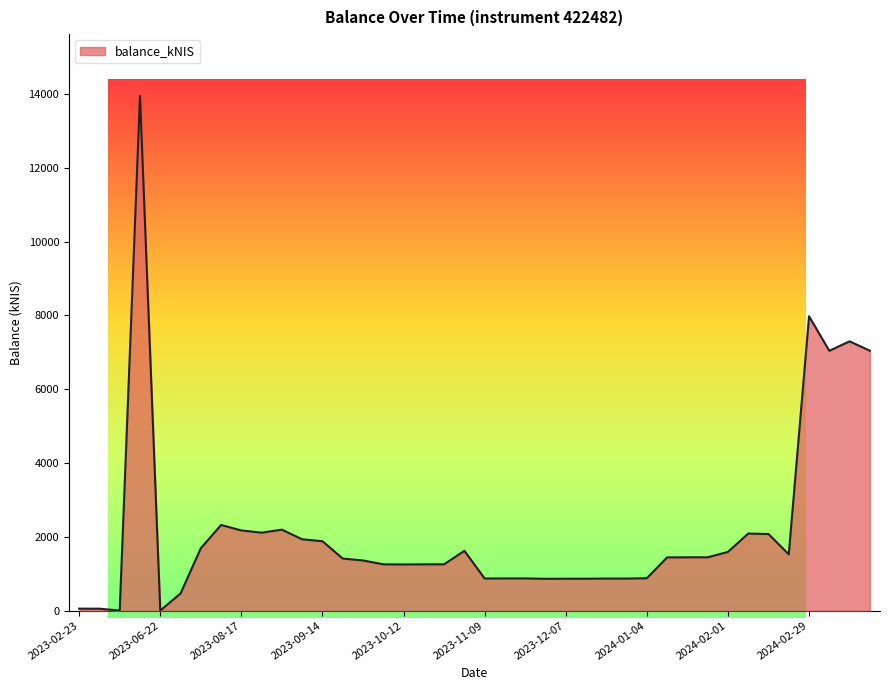

What is the greatest value displayed?

13951.5